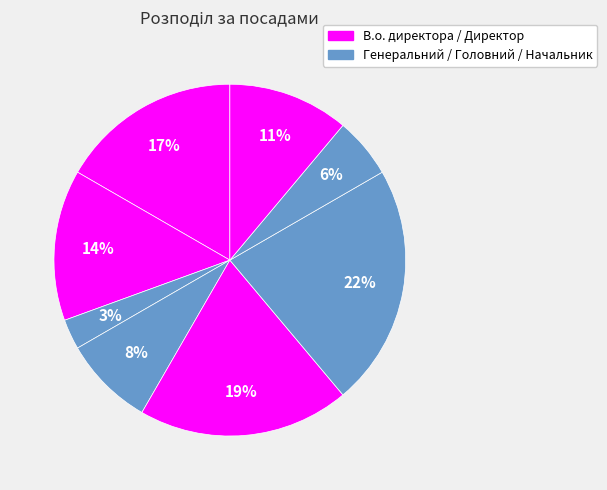

How many segments does this pie chart have?

8